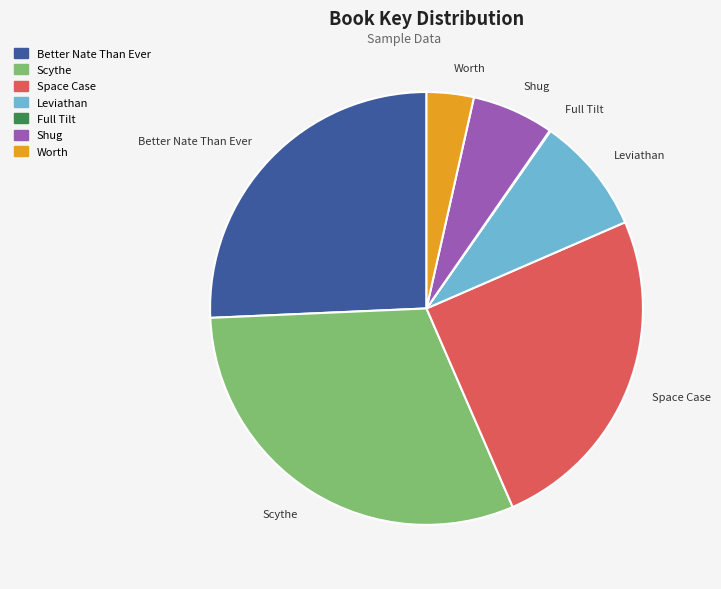

Does Better Nate Than Ever represent more than half of the total?

No